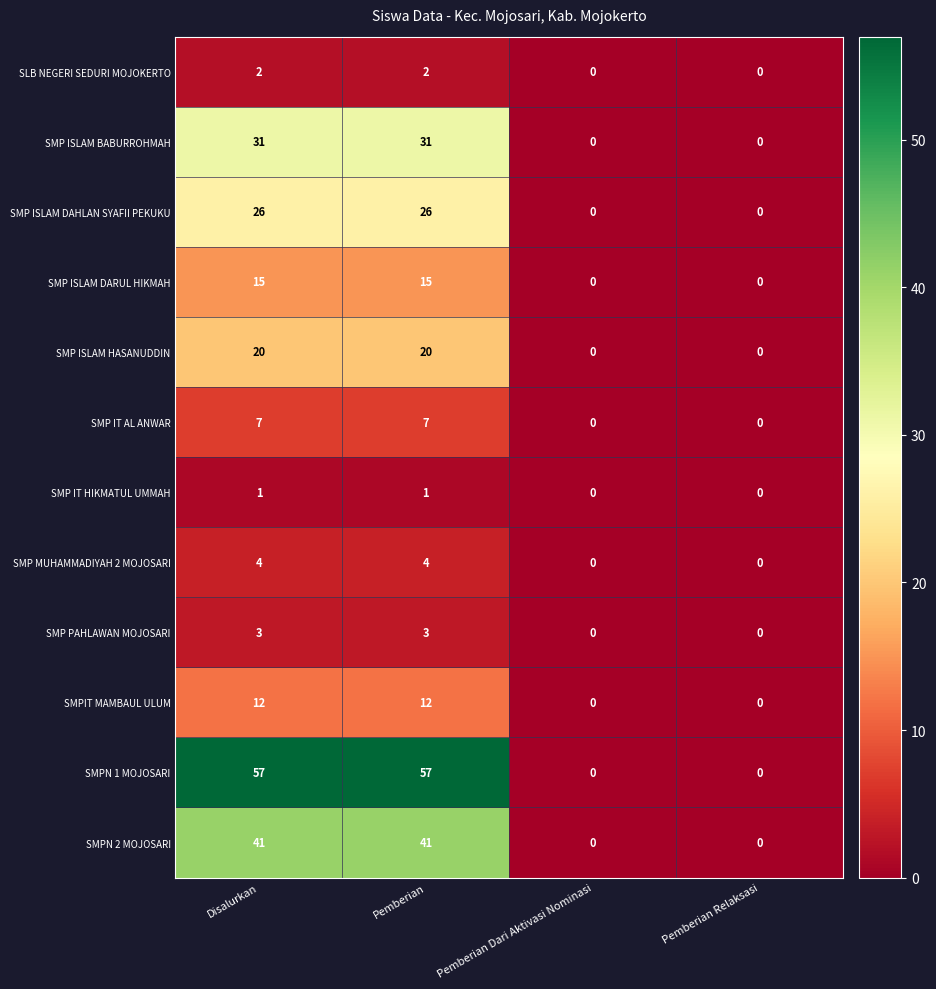

What is the total value across all series at Disalurkan?

219